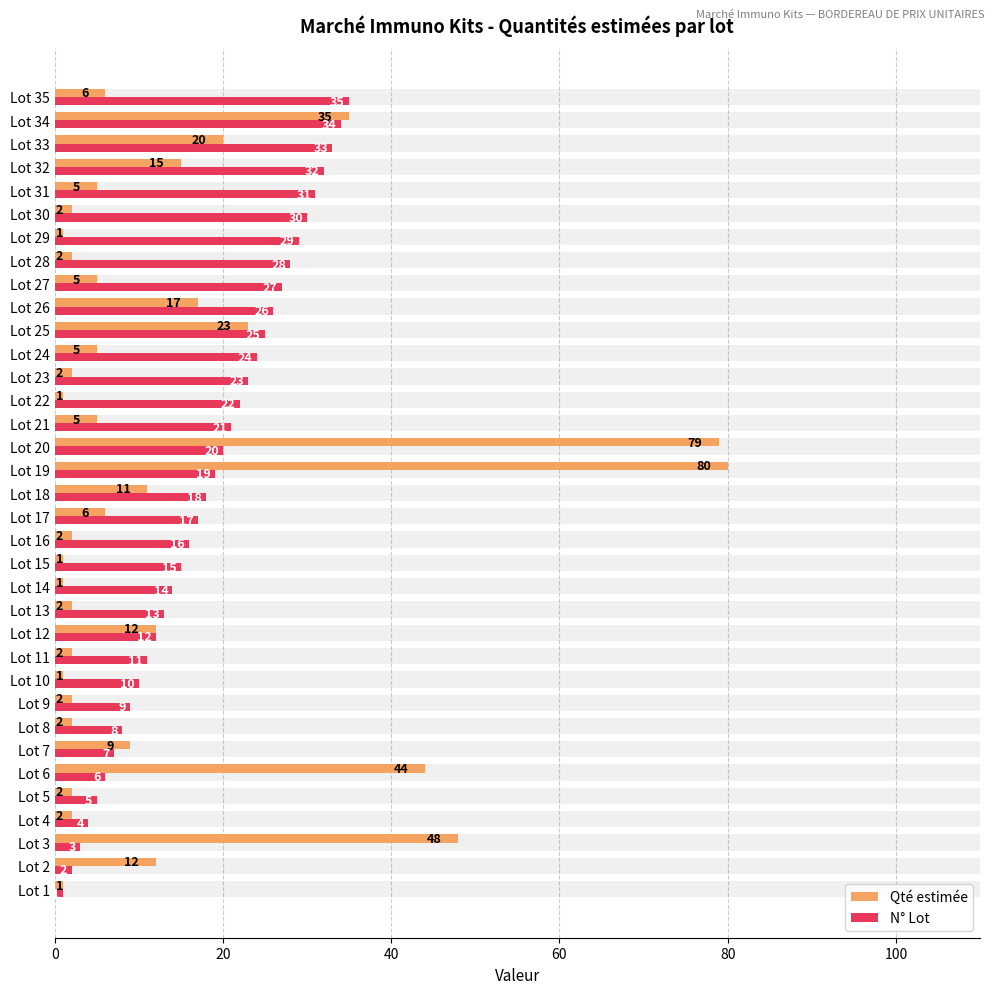

Which series changed the most between Lot 1 and Lot 2?

Qté estimée